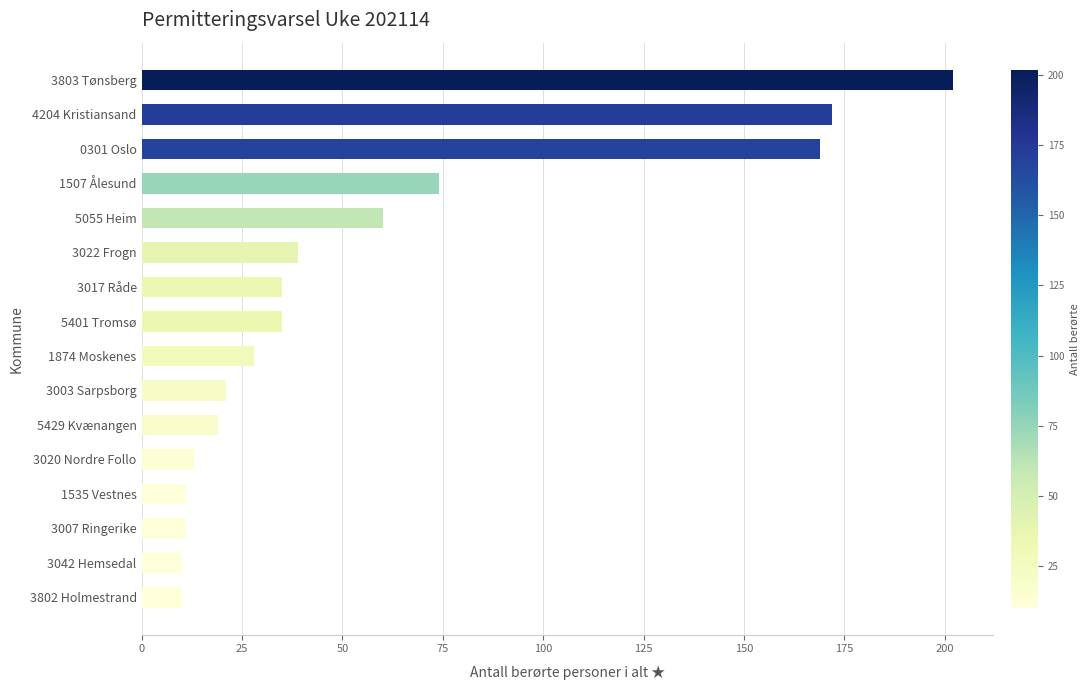

Reading top to bottom, list all the values displayed in this chart.

3803 Tønsberg=202	4204 Kristiansand=172	0301 Oslo=169	1507 Ålesund=74	5055 Heim=60	3022 Frogn=39	3017 Råde=35	5401 Tromsø=35	1874 Moskenes=28	3003 Sarpsborg=21	5429 Kvænangen=19	3020 Nordre Follo=13	1535 Vestnes=11	3007 Ringerike=11	3042 Hemsedal=10	3802 Holmestrand=10